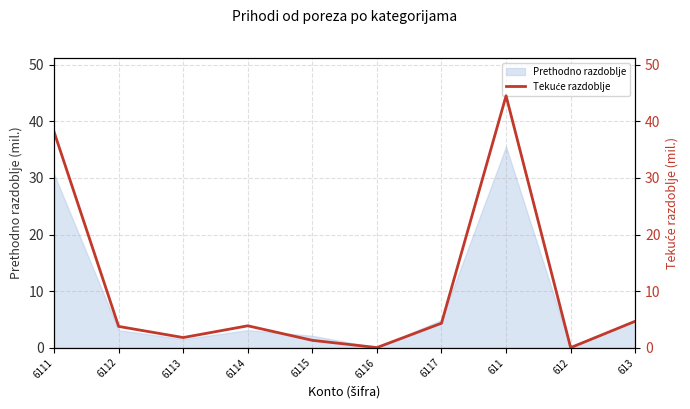

Where is the data nearest to the value 22?

6111